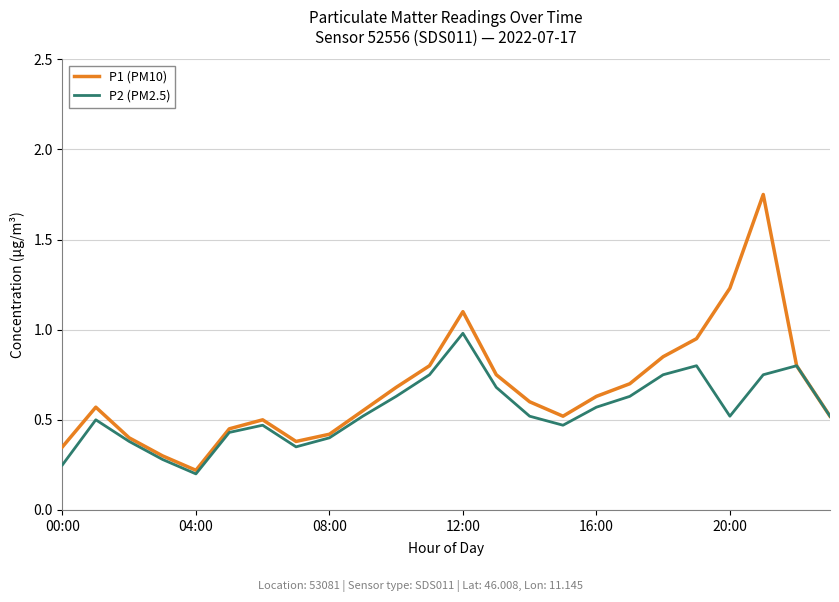

Rank the series by their average value, from lowest to highest.

P2 (PM2.5), P1 (PM10)